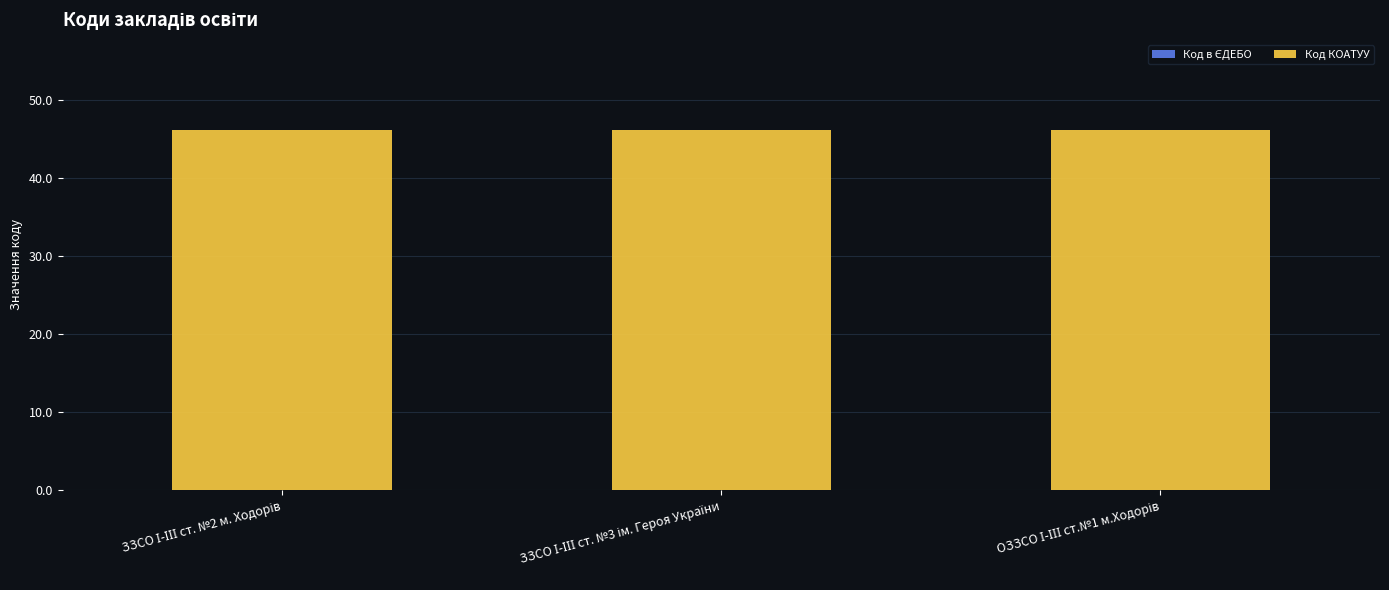

True or false: Код КОАТУУ has a value of 46.2 at ЗЗСО І-ІІІ ст. №2 м. Ходорів.

True